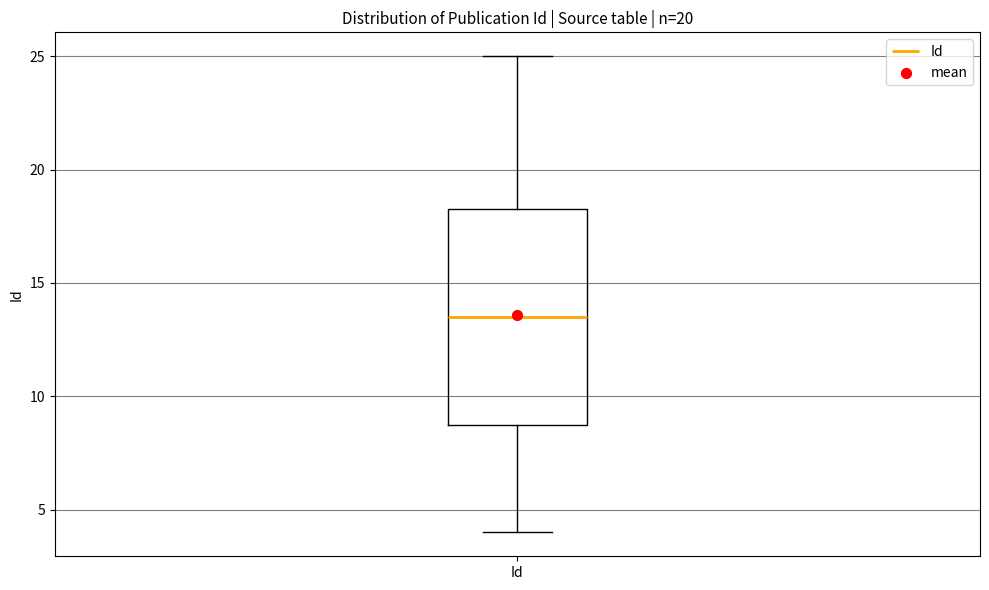

Where does the upper whisker of the box for Id end on the y-axis? The values are not printed on the chart, so give them approximately, as read against the axis.

25.0